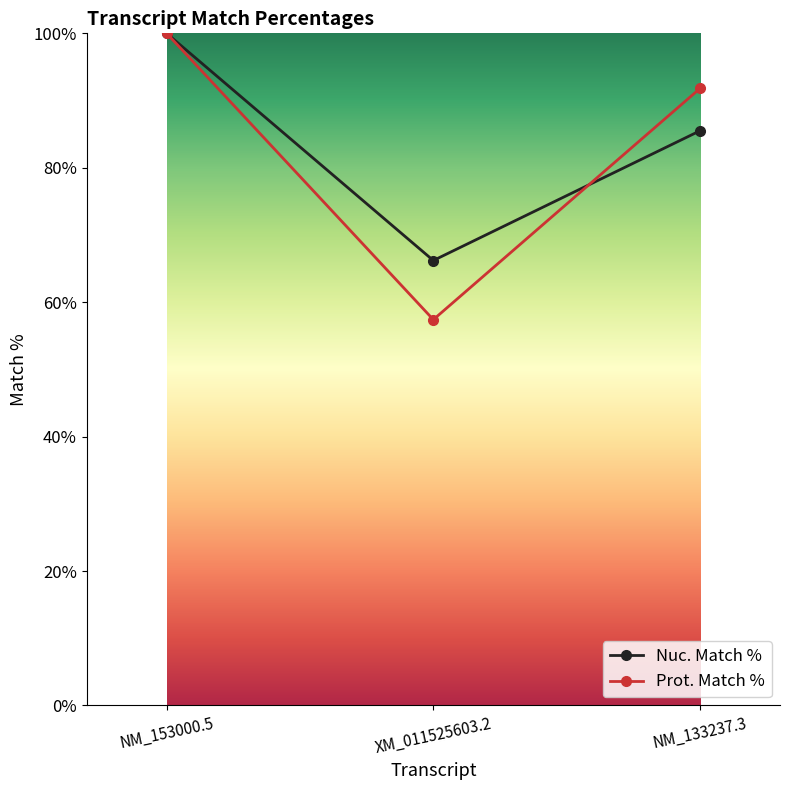

Does the chart have visible grid lines?

No